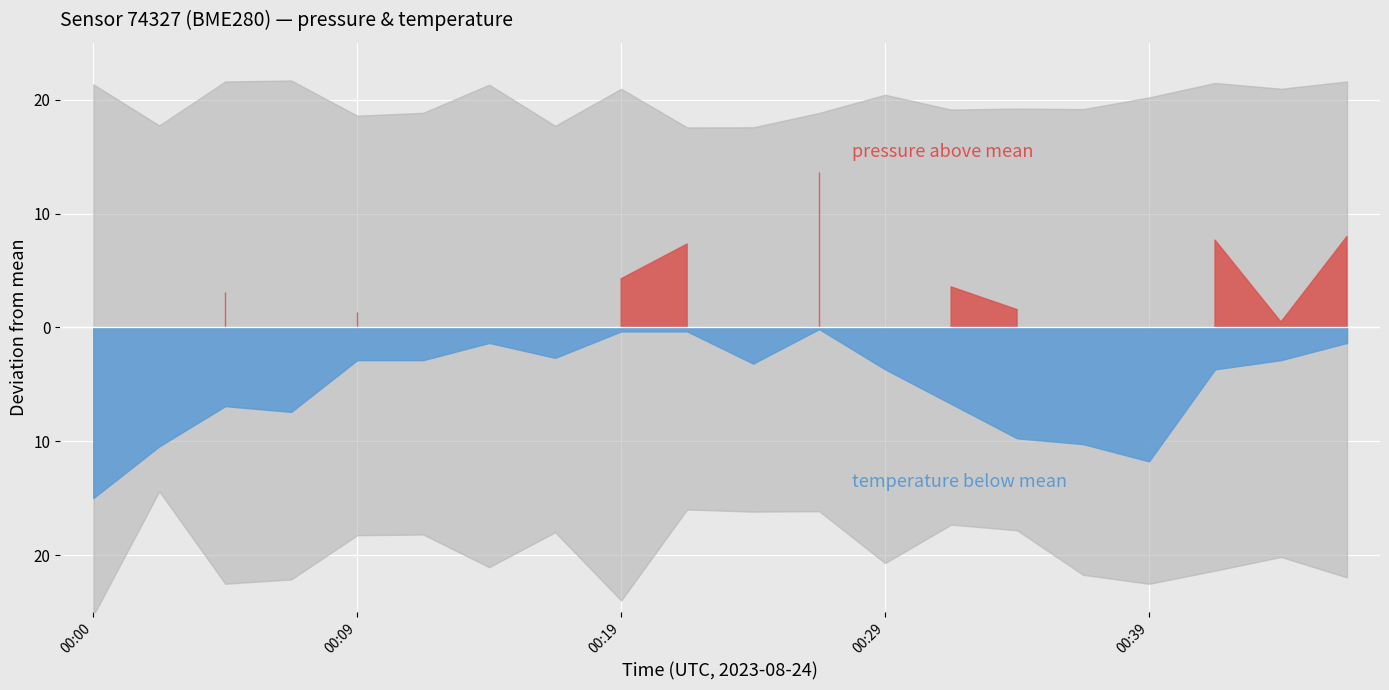

Between 00:12 and 00:17, which is larger?

00:12